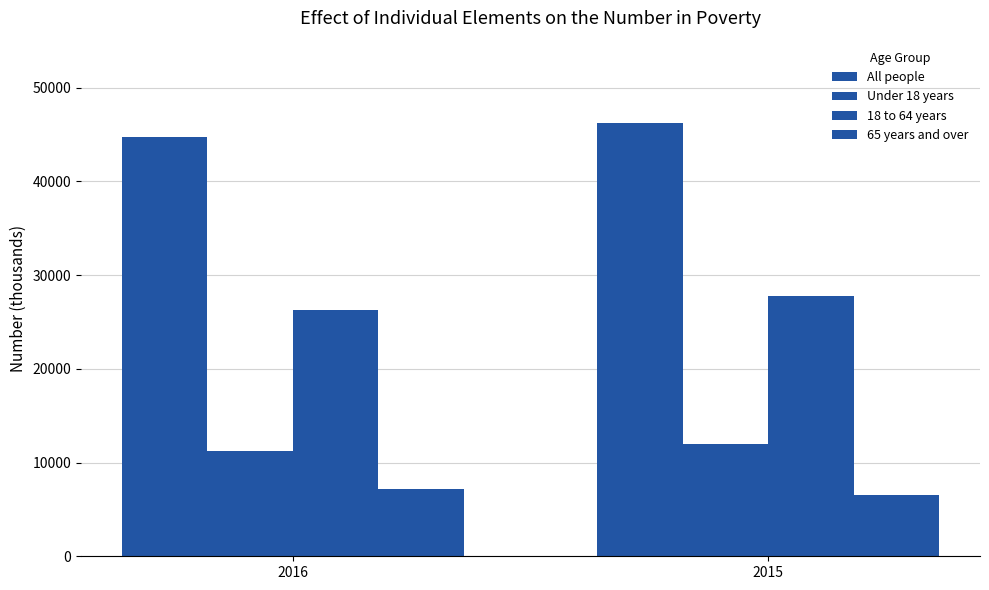

At which label is 65 years and over closest to 6837?

2016